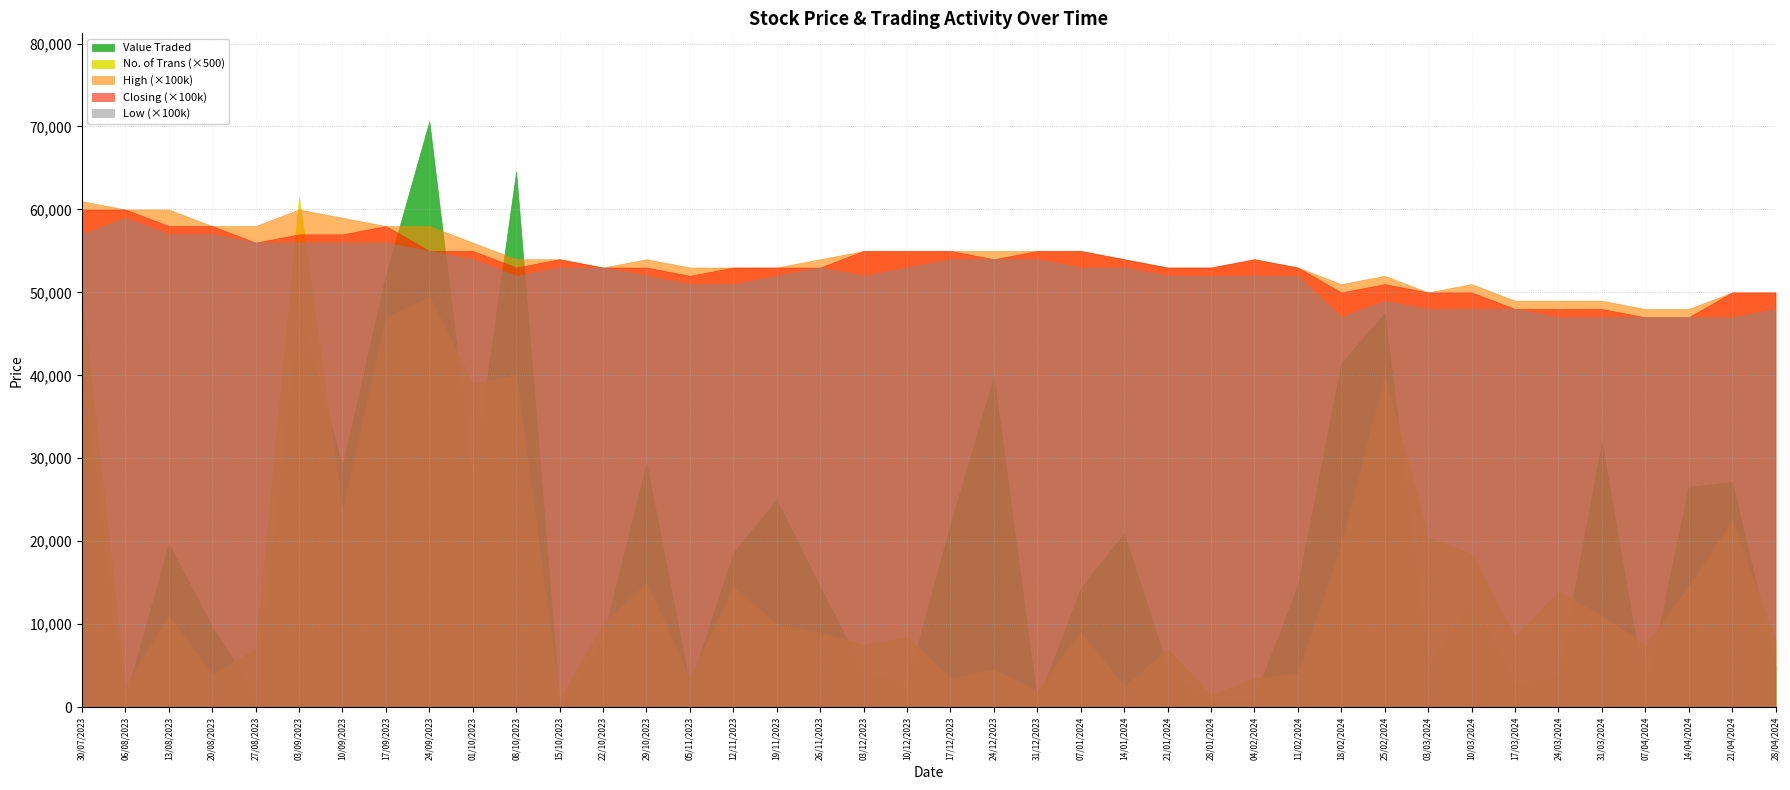

What is the difference between the second highest and minimum values in the Closing series?

0.1